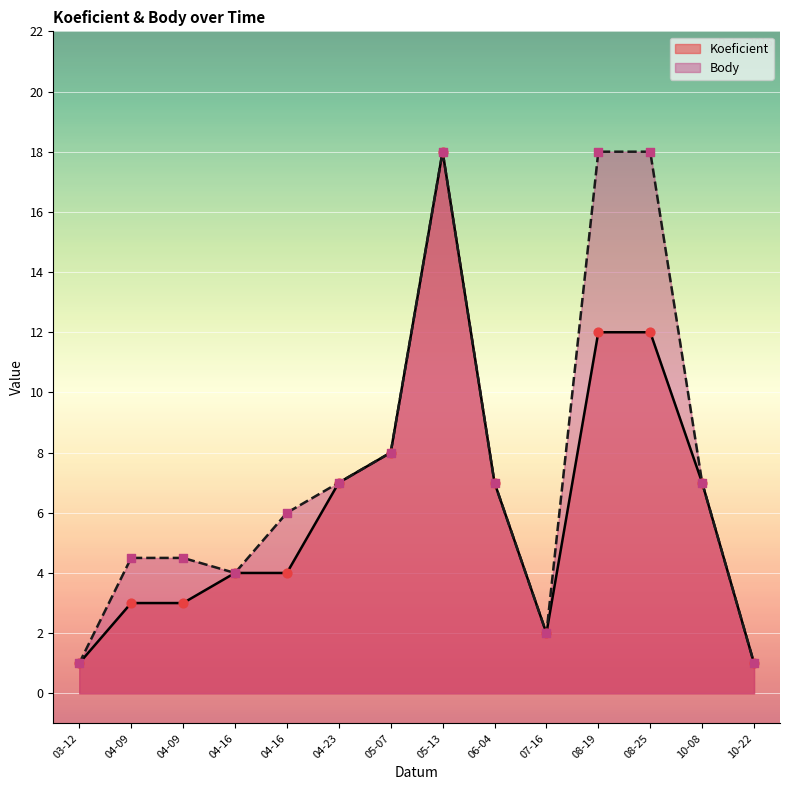

Is the value of Body at 05-07 greater than the value of Koeficient at 07-16?

Yes